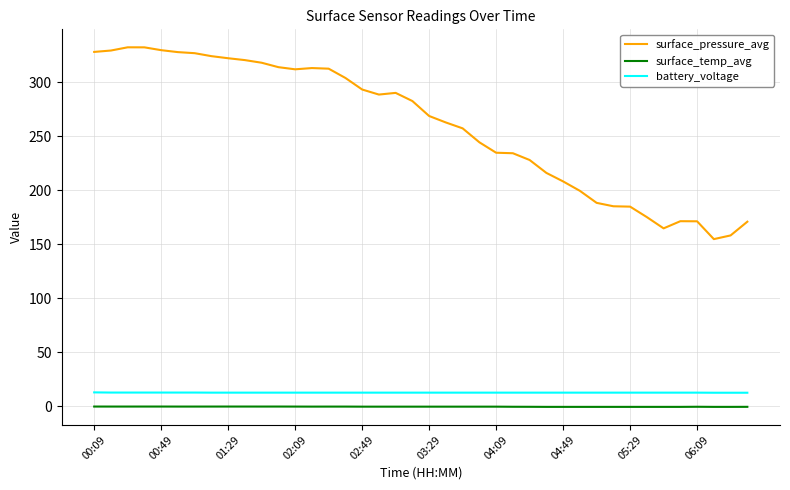

What is the minimum value shown in the chart?

-0.6